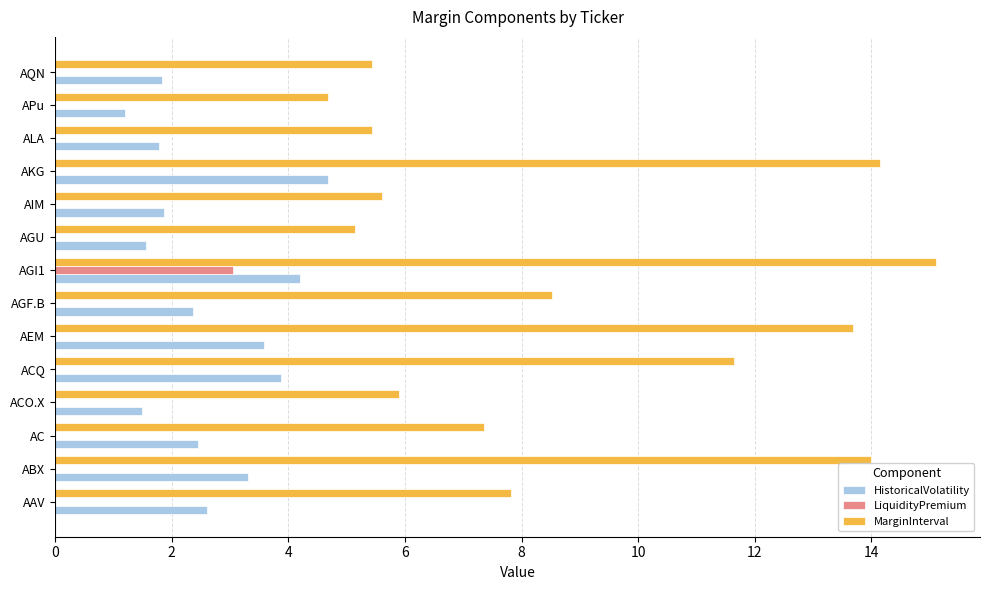

True or false: MarginInterval has a value of 5.7 at AGI1.

False